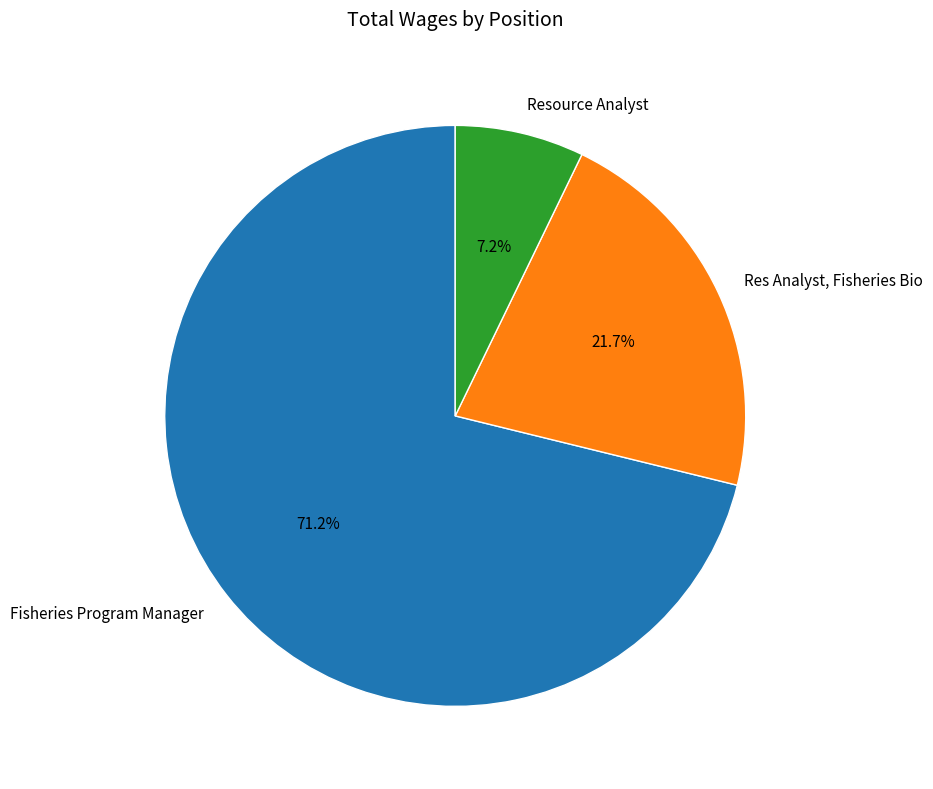

True or false: Res Analyst, Fisheries Bio accounts for 22% of the total.

True